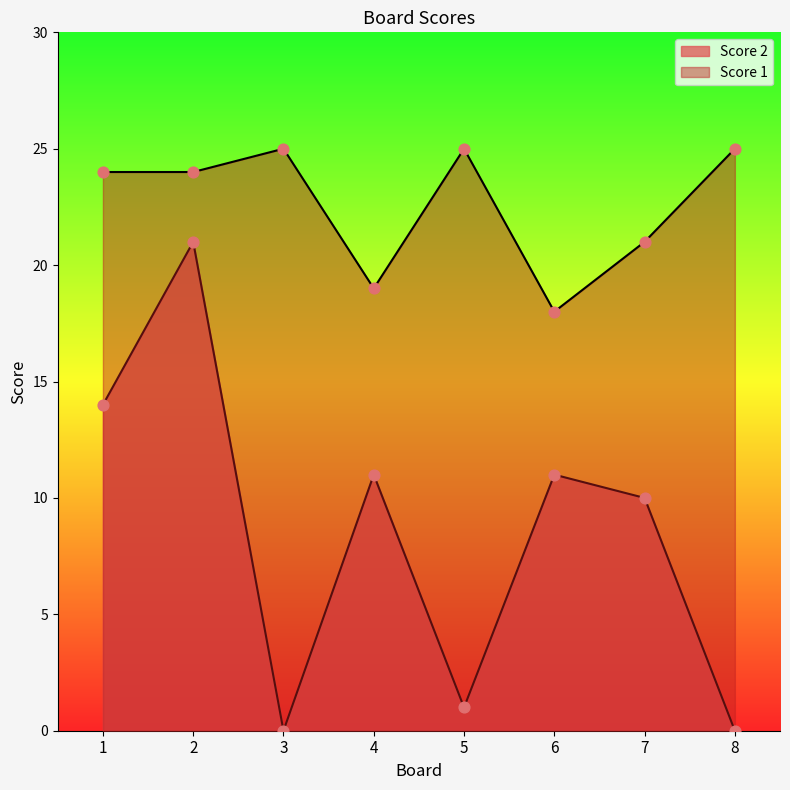

At how many categories does at least one series exceed 10?

8